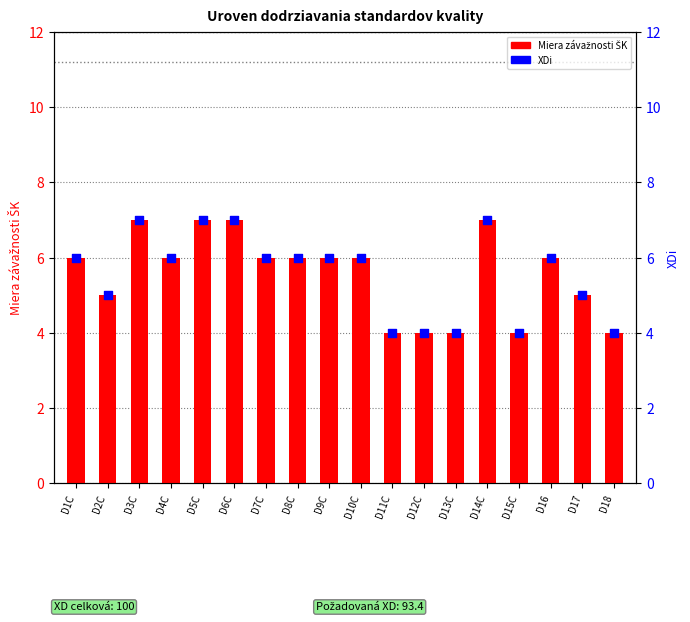

Which series has the largest Y range (max minus min)?

Miera zavaznosti SK